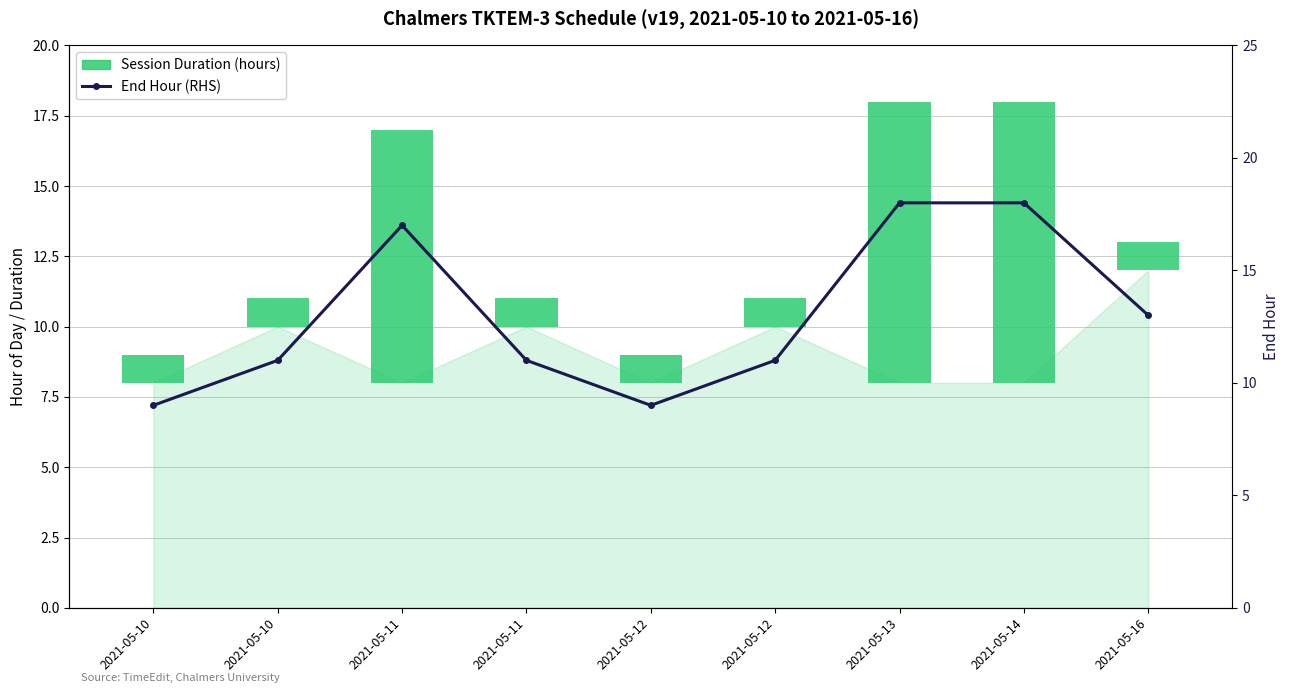

Reading right to left, extract all data points from this chart.

Session Duration (hours): 2021-05-16=1	2021-05-14=10	2021-05-13=10	2021-05-12=1	2021-05-12=1	2021-05-11=1	2021-05-11=9	2021-05-10=1	2021-05-10=1
End Hour (RHS): 2021-05-16=13	2021-05-14=18	2021-05-13=18	2021-05-12=11	2021-05-12=9	2021-05-11=11	2021-05-11=17	2021-05-10=11	2021-05-10=9